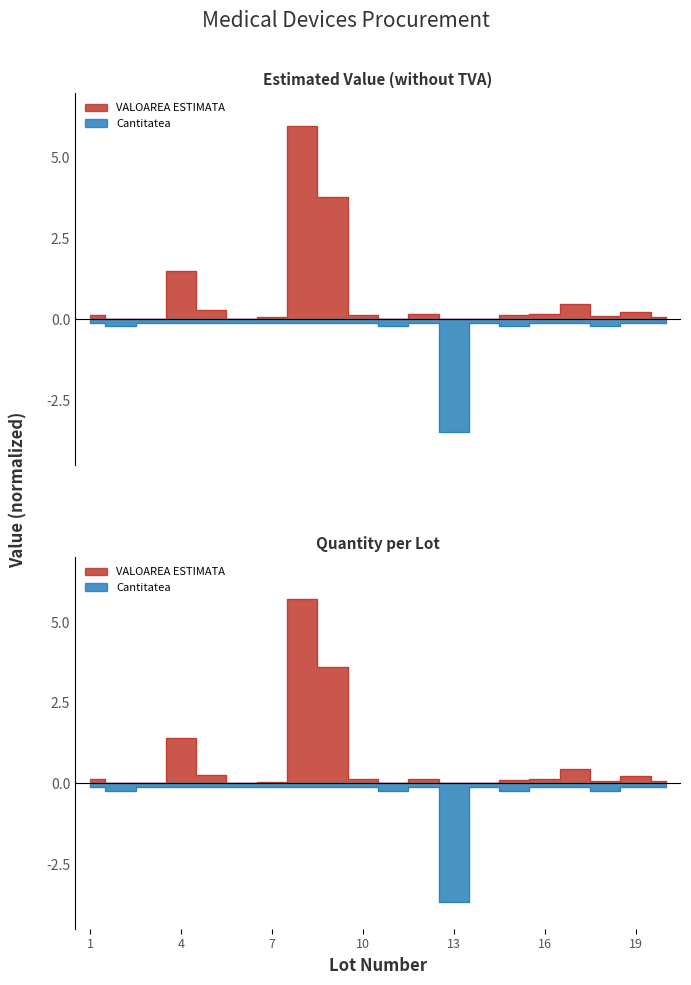

The value of Cantitatea at 3 is -0.0. True or false?

False